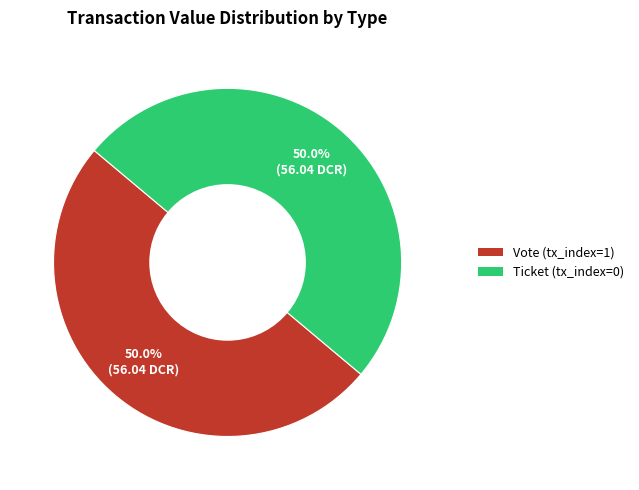

Approximately how many times larger is the value at Vote (tx_index=1) compared to Ticket (tx_index=0)?

1.0